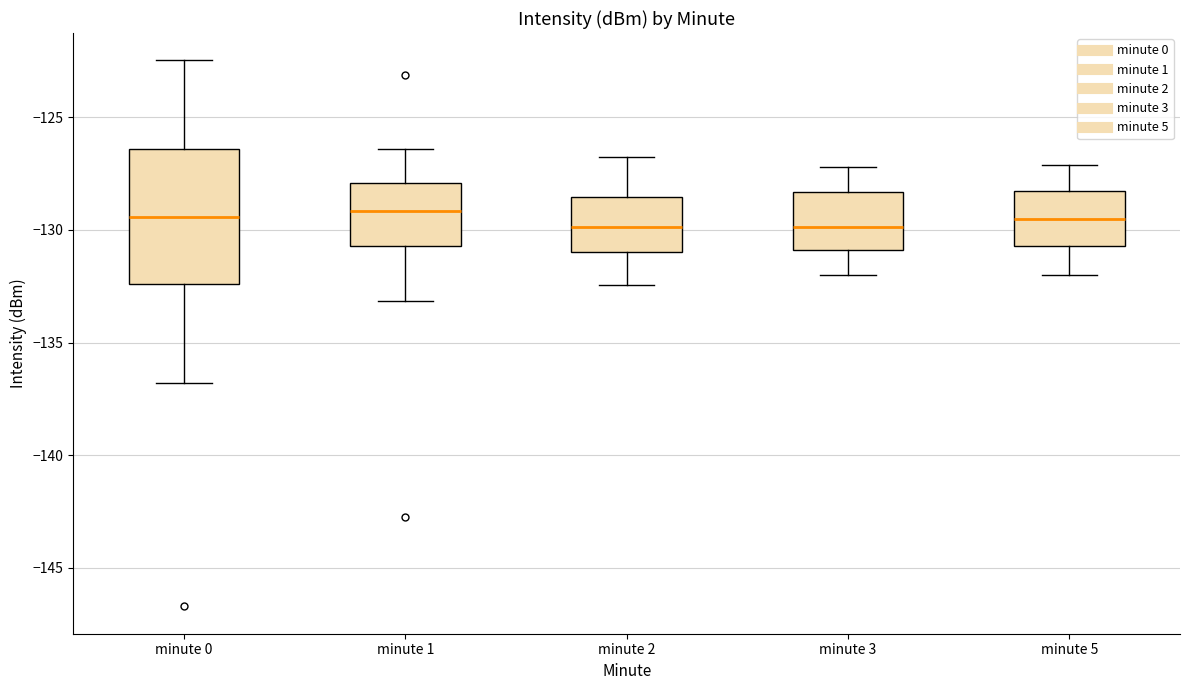

Where does the lower whisker of the box for minute 1 end on the y-axis? The values are not printed on the chart, so give them approximately, as read against the axis.

-133.0